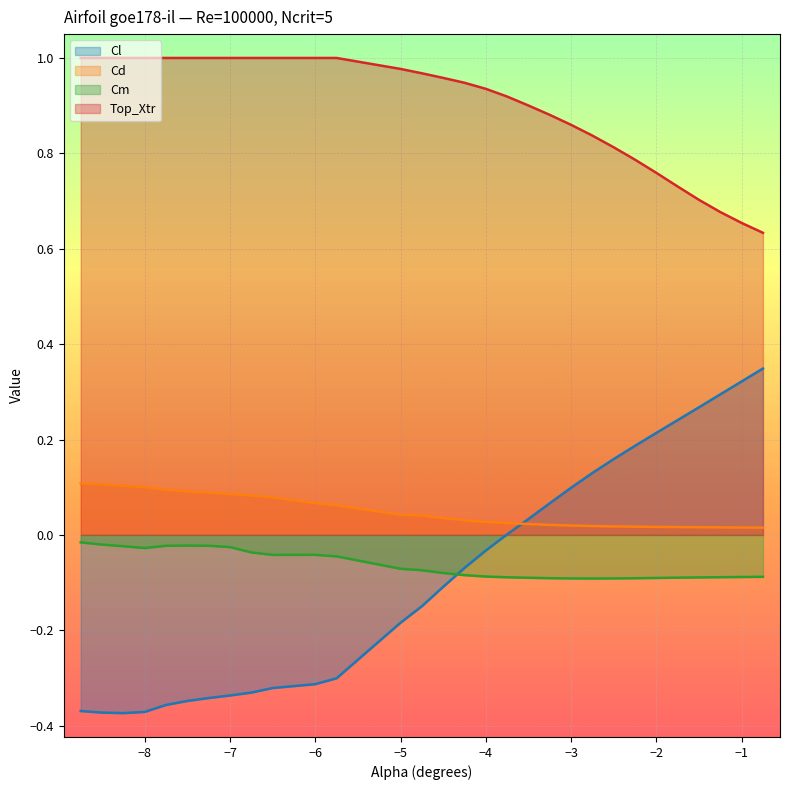

What is the sum of the Cm values at -4.75 and -5.75?

-0.1